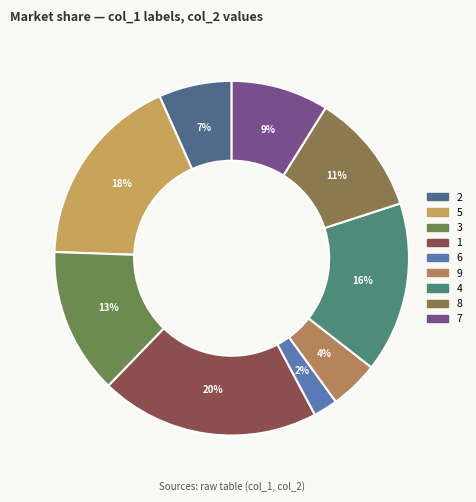

True or false: 7 accounts for 3% of the total.

False